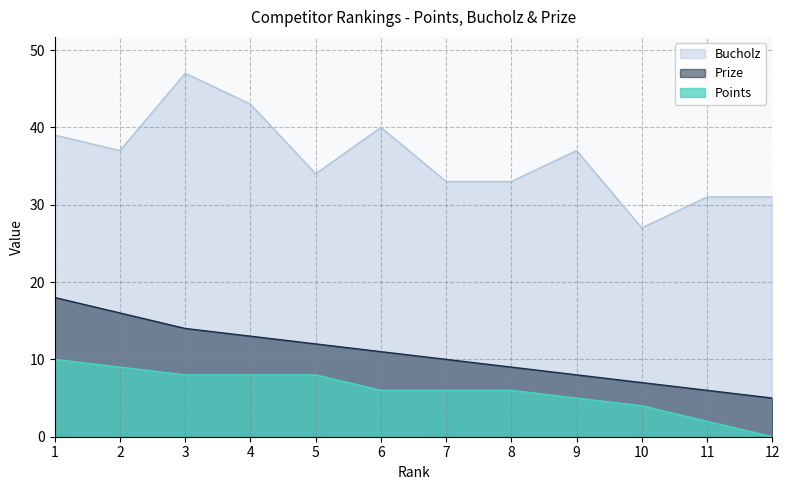

True or false: Points and Prize intersect in this chart.

False